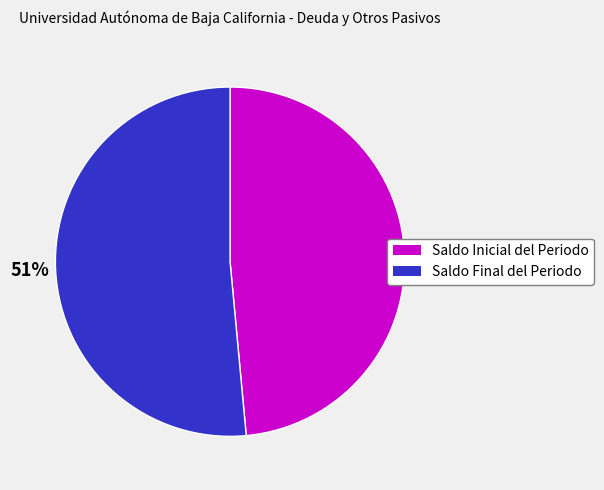

Between Saldo Inicial del Periodo and Saldo Final del Periodo, which is larger?

Saldo Final del Periodo